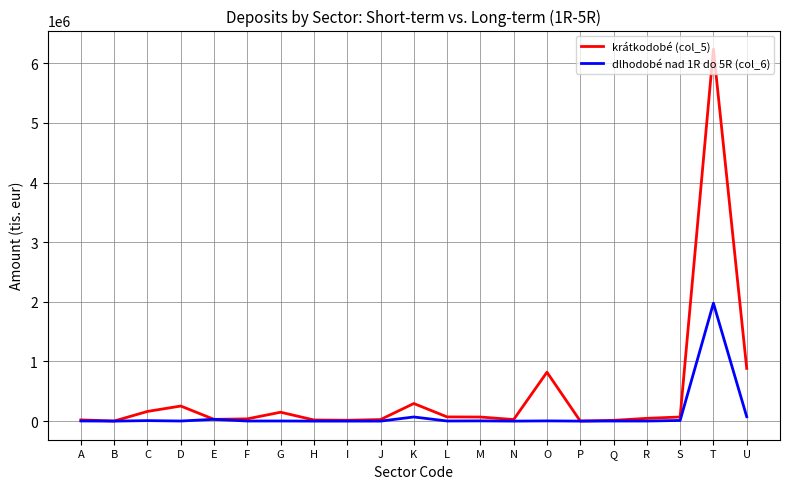

The dlhodobé nad 1R do 5R (col_6) series shows 3022370 at T. True or false?

False